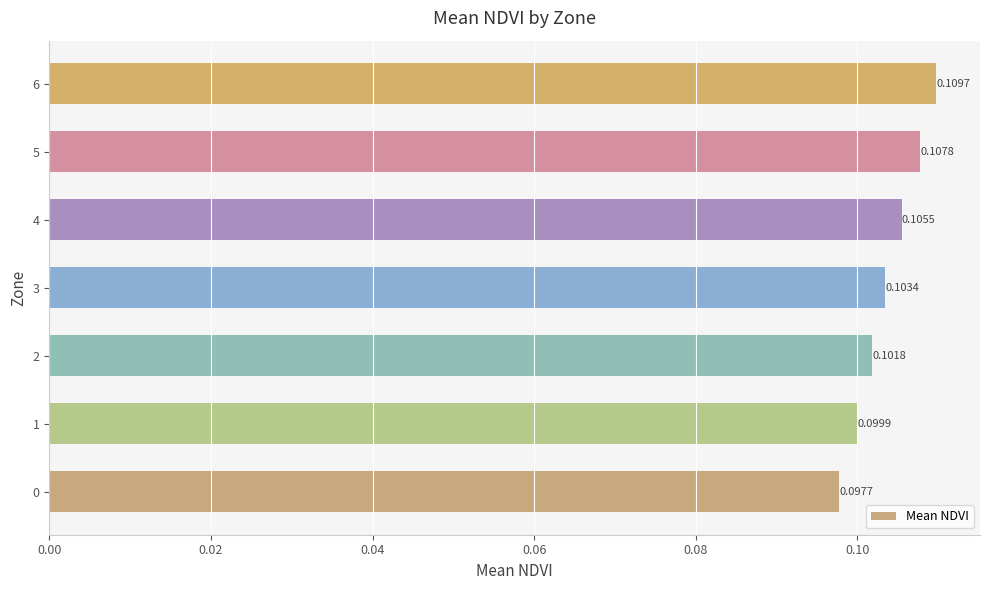

Rank the categories by value from highest to lowest.

6, 5, 4, 3, 2, 1, 0